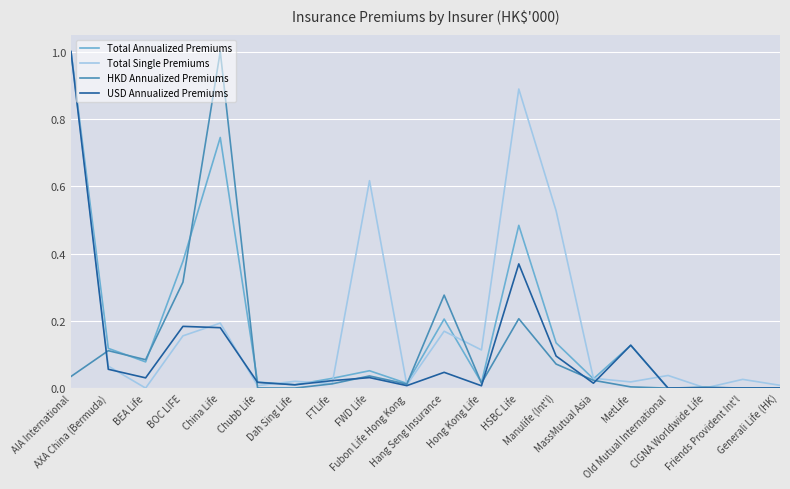

What is the maximum value for Total Annualized Premiums?

1.0